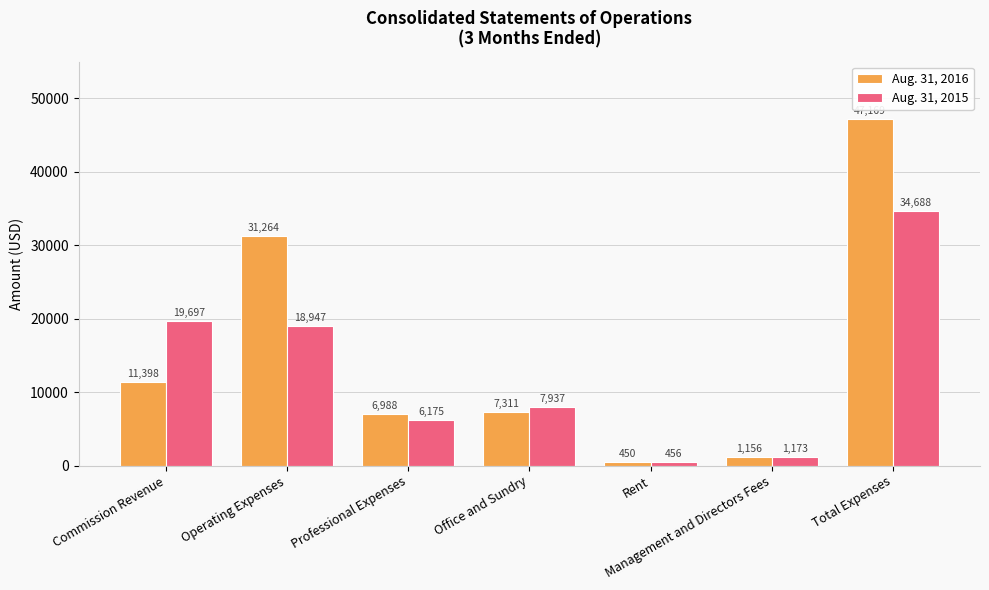

What is the spread (max minus min) of values at Rent?

6